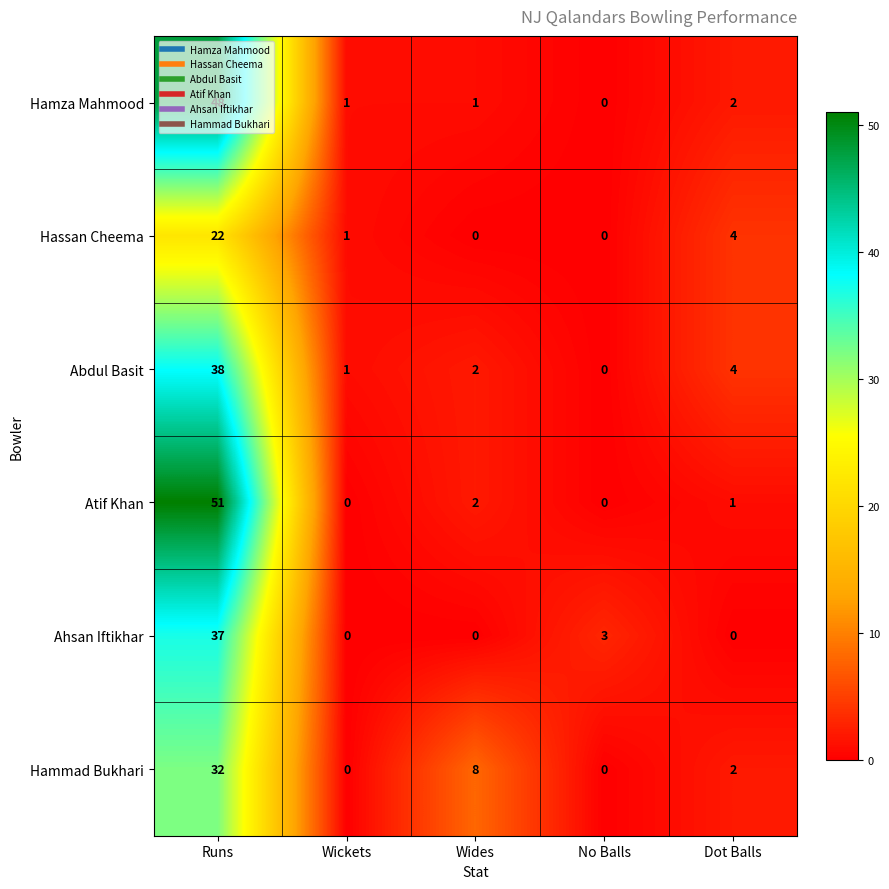

At how many categories does at least one series exceed 47?

1